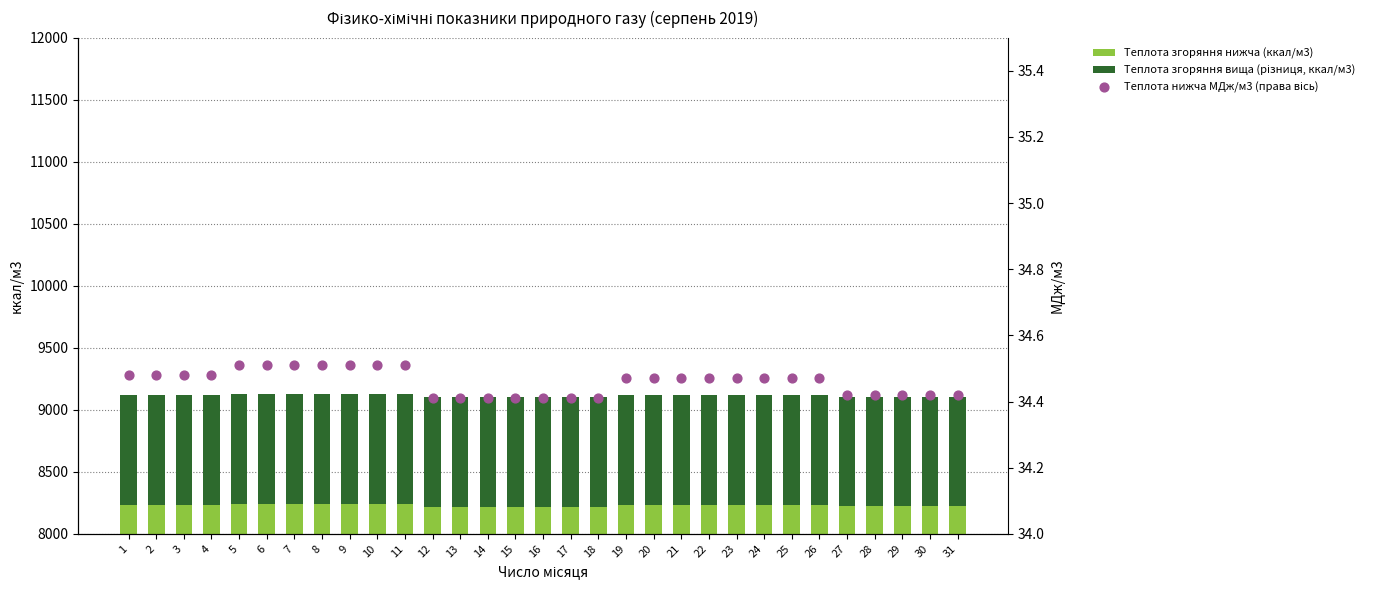

Which series reaches the maximum Y coordinate?

Теплота згоряння нижча (ккал/м3)